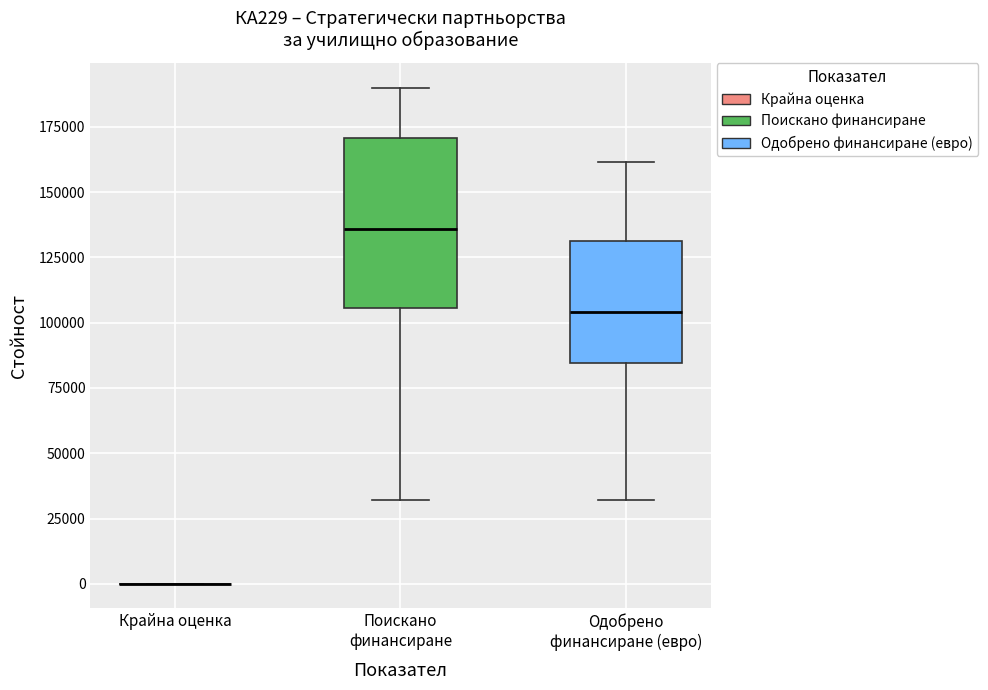

Comparing the boxes themselves (not the whiskers), which one is the tallest?

Поискано финансиране